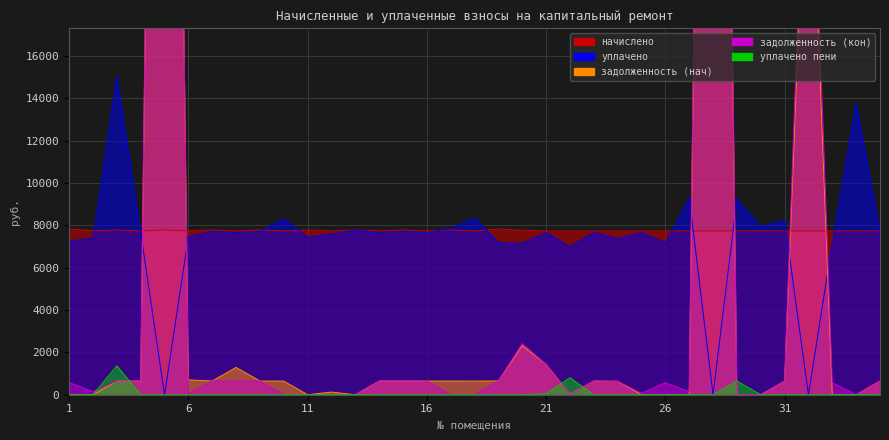

Reading left to right, transcribe all the data shown in this chart.

начислено: 1=7828.4	2=7743.4	3=7779.8	4=7731.2	5=7779.8	6=7731.2	7=7779.8	8=7731.2	9=7779.8	10=7731.2	11=7779.8	12=7731.2	13=7779.8	14=7731.2	15=7779.8	16=7731.2	17=7779.8	18=7731.2	19=7828.4	20=7767.7	21=7731.2	22=7731.2	23=7731.2	24=7731.2	25=7731.2	26=7731.2	27=7731.2	28=7731.2	29=7731.2	30=7731.2	31=7731.2	32=7731.2	33=7731.2	34=7731.2	35=7731.2
уплачено: 1=7255.8	2=7392.5	3=15042.9	4=7659.4	5=0.0	6=7462.1	7=7707.5	8=7659.4	9=7707.5	10=8303.6	11=7437.4	12=7596.3	13=7779.8	14=7659.4	15=7707.5	16=7659.4	17=7852.2	18=8359.4	19=7176.1	20=7153.0	21=7662.3	22=6986.0	23=7659.4	24=7370.0	25=7659.4	26=7165.7	27=9304.2	28=0.0	29=9224.4	30=7940.5	31=8231.8	32=0.0	33=7165.7	34=13795.0	35=7659.4
задолженность (нач): 1=0.0	2=0.0	3=648.3	4=644.3	5=88779.6	6=698.4	7=648.3	8=1288.5	9=648.3	10=644.3	11=0.0	12=126.5	13=0.0	14=644.3	15=648.3	16=644.3	17=648.3	18=644.3	19=652.4	20=2322.1	21=1432.8	22=24.8	23=644.3	24=635.0	25=0.0	26=0.0	27=0.0	28=87731.4	29=0.0	30=0.0	31=644.3	32=29219.7	33=0.0	34=0.0	35=644.3
задолженность (кон): 1=572.6	2=143.3	3=648.3	4=644.3	5=92531.0	6=54.2	7=648.3	8=644.3	9=648.3	10=0.0	11=0.0	12=0.0	13=0.0	14=644.3	15=648.3	16=644.3	17=0.0	18=0.0	19=652.4	20=2416.8	21=1433.2	22=0.0	23=644.3	24=632.8	25=71.9	26=565.5	27=144.3	28=91454.8	29=0.0	30=0.0	31=644.3	32=31820.6	33=565.5	34=0.0	35=644.3
уплачено пени: 1=0.0	2=0.0	3=1365.8	4=0.0	5=0.0	6=0.0	7=0.0	8=0.0	9=0.0	10=0.0	11=0.0	12=0.0	13=0.0	14=0.0	15=0.0	16=0.0	17=0.0	18=0.0	19=0.0	20=0.0	21=50.5	22=800.0	23=0.0	24=0.0	25=0.0	26=0.0	27=7.6	28=0.0	29=645.4	30=0.0	31=4.7	32=0.0	33=0.0	34=6.0	35=0.0